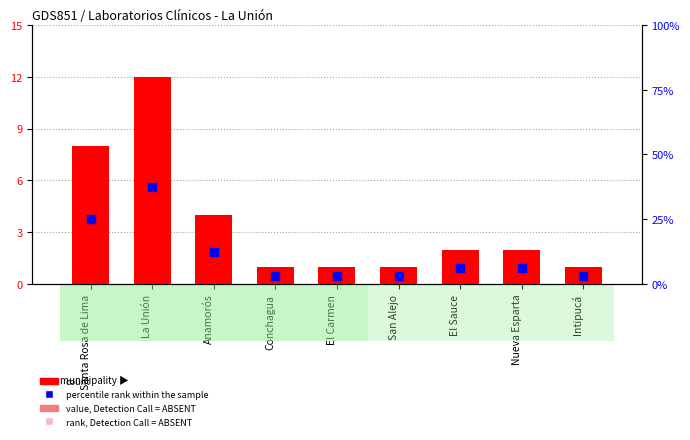

Which series contains the highest Y value?

percentile rank within the sample